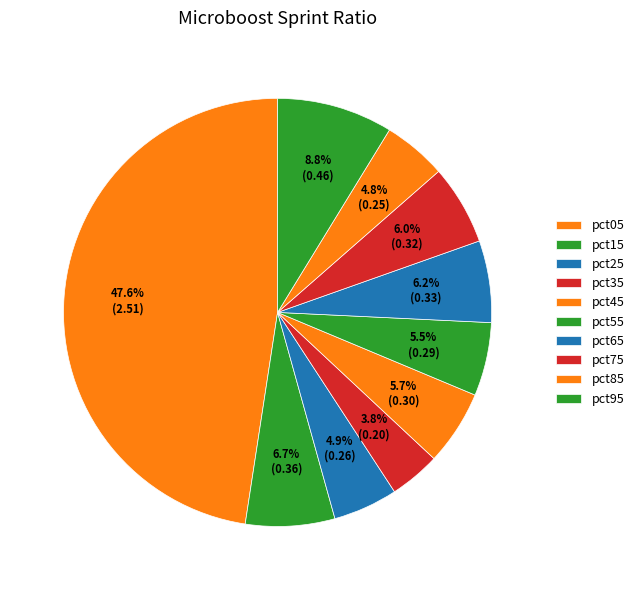

How many segments does this pie chart have?

10